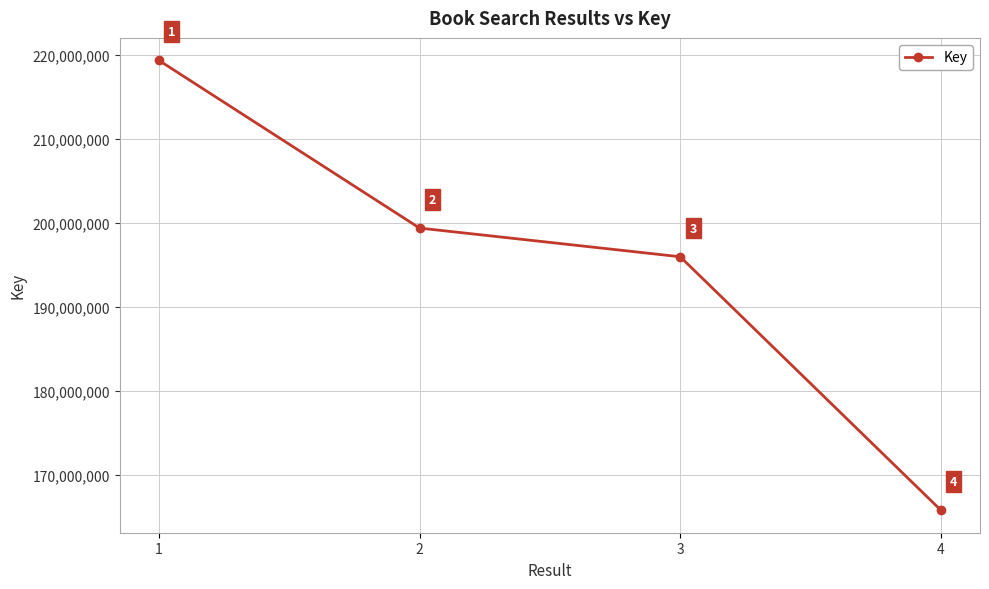

Which has a higher value, 3 or 4?

3